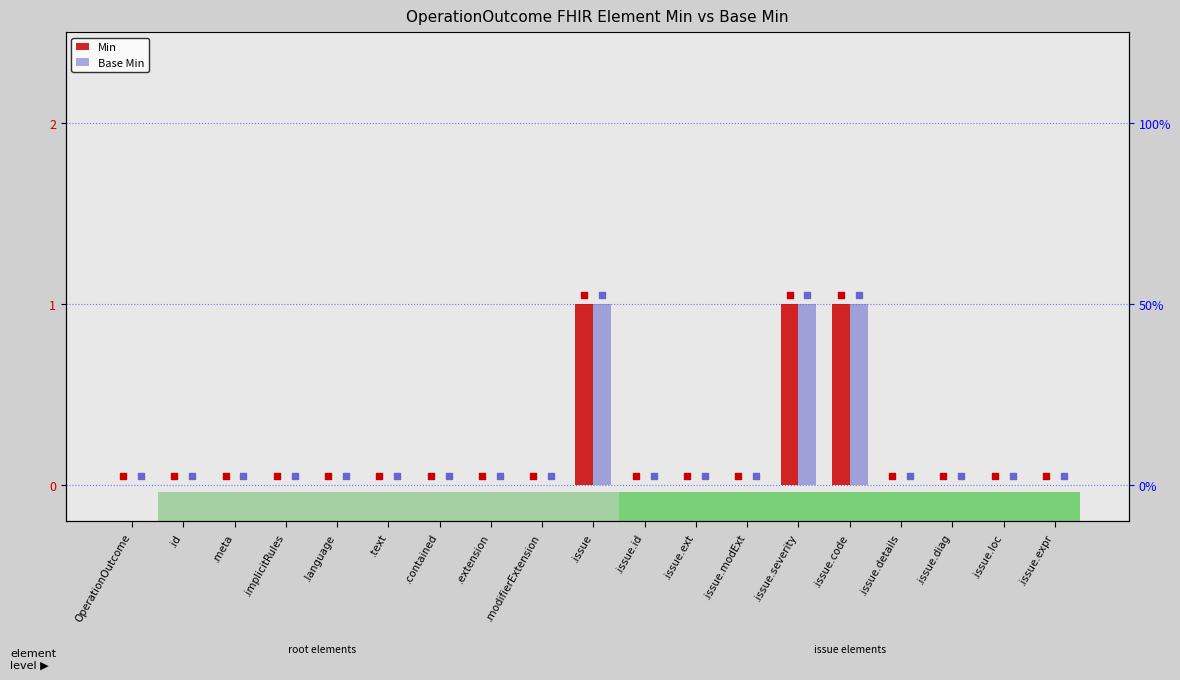

Is the value of Base Min at .issue.id greater than the value of Min at .text?

No